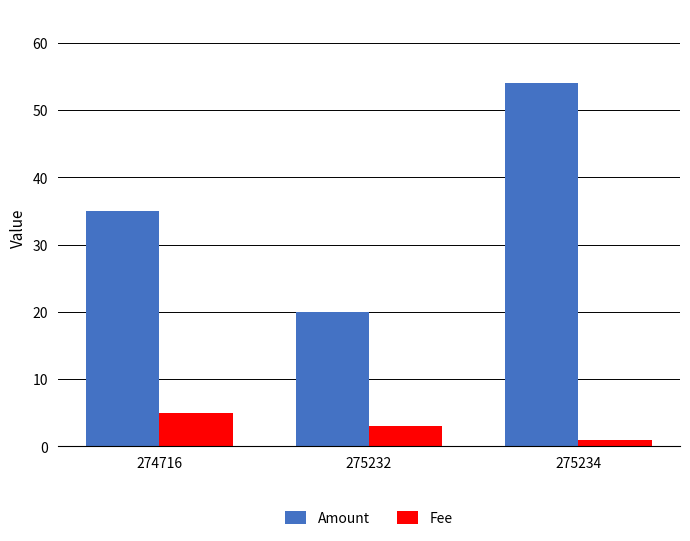

What is the average value of the Fee series?

3